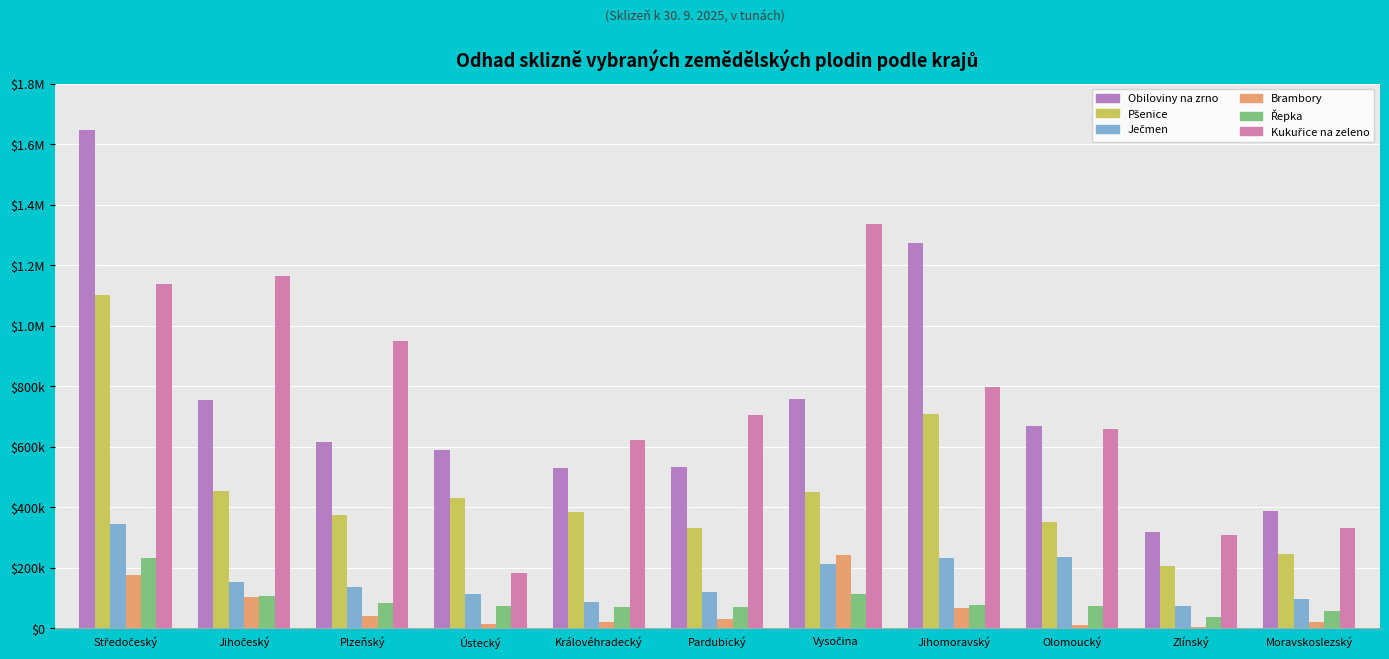

What value does the Ječmen series have at Plzeňský?

136650.1